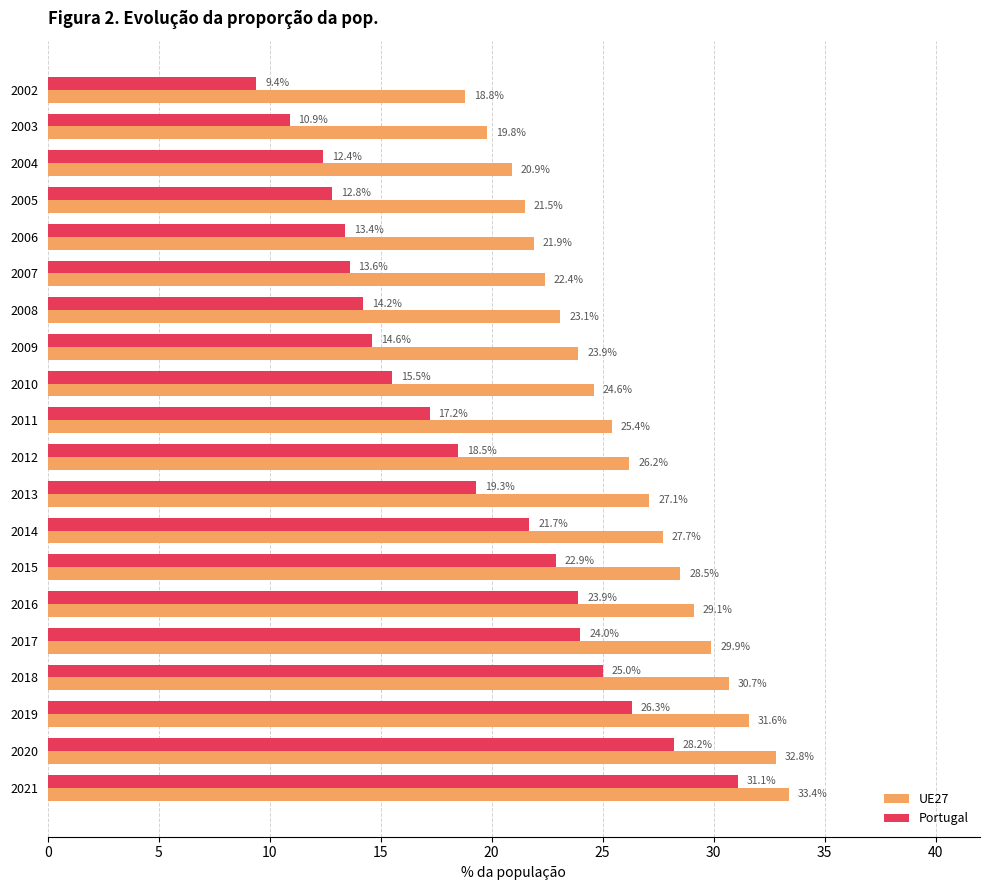

At 2015, list the series in order from largest to smallest.

UE27, Portugal